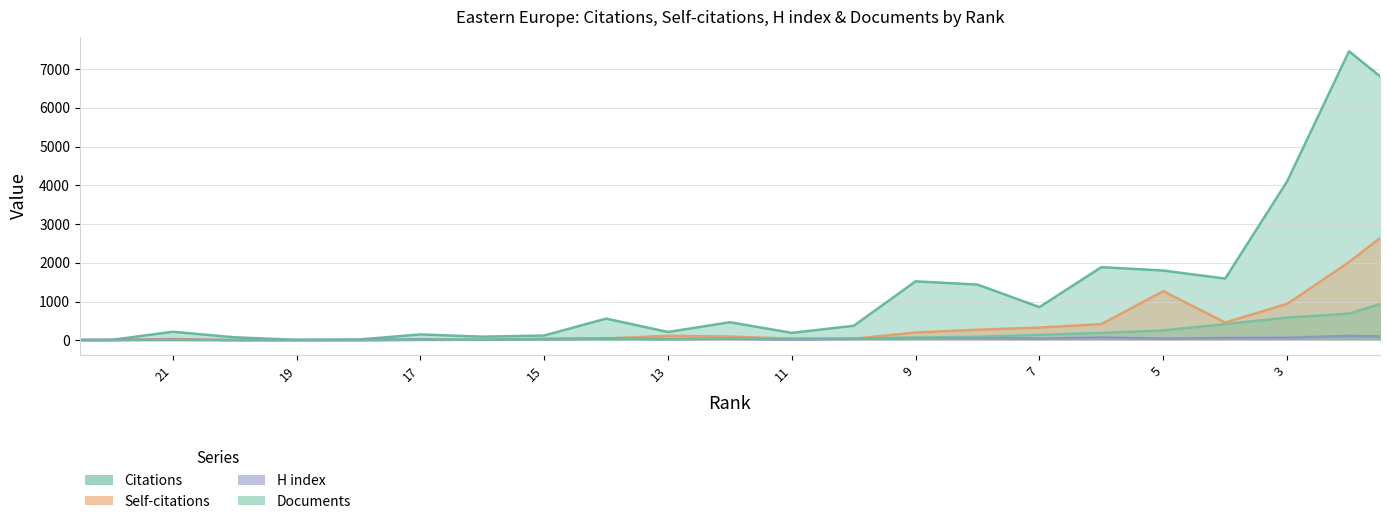

Does the chart have visible grid lines?

Yes